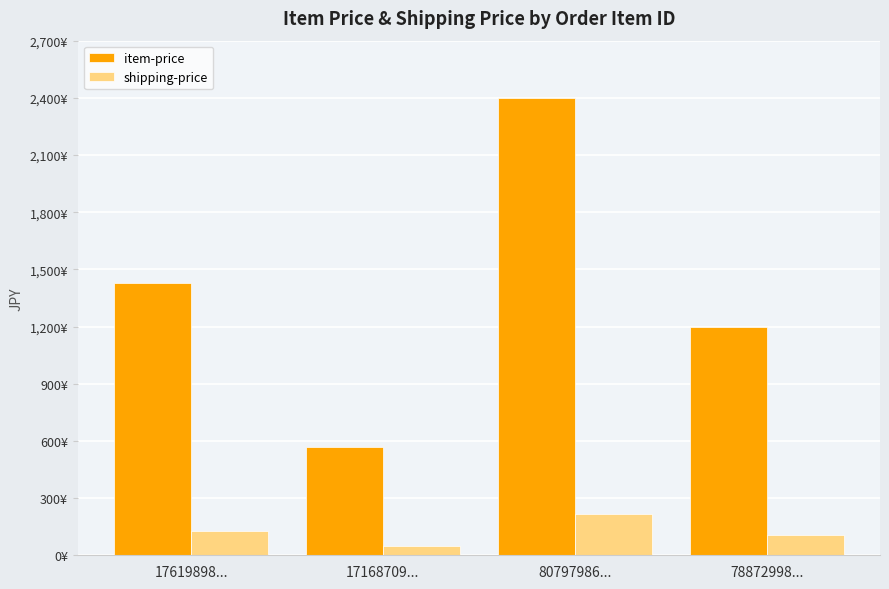

Are the bars grouped side by side (vs. stacked)?

Yes